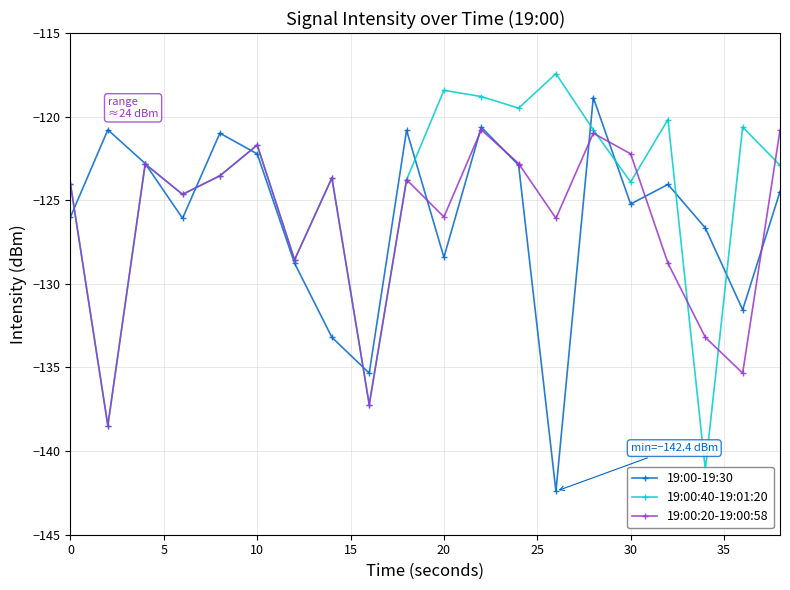

After their last crossing, which series has the higher values: 19:00-19:30 or 19:00:20-19:00:58?

19:00:20-19:00:58